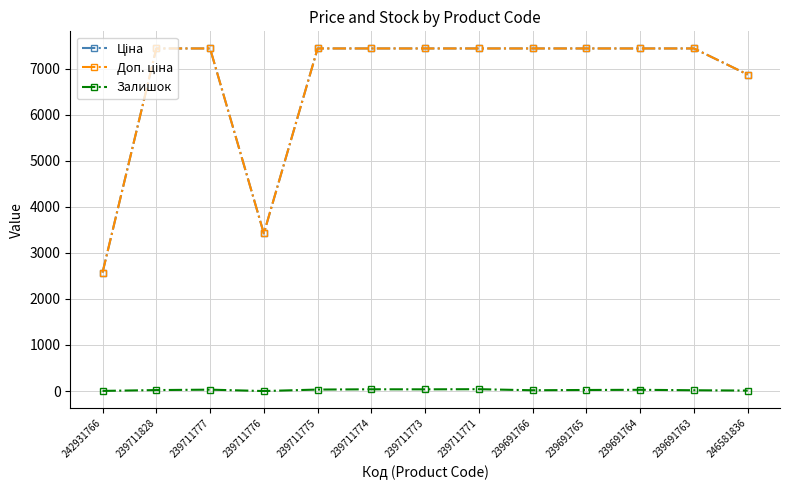

What is the greatest value displayed?

7436.2